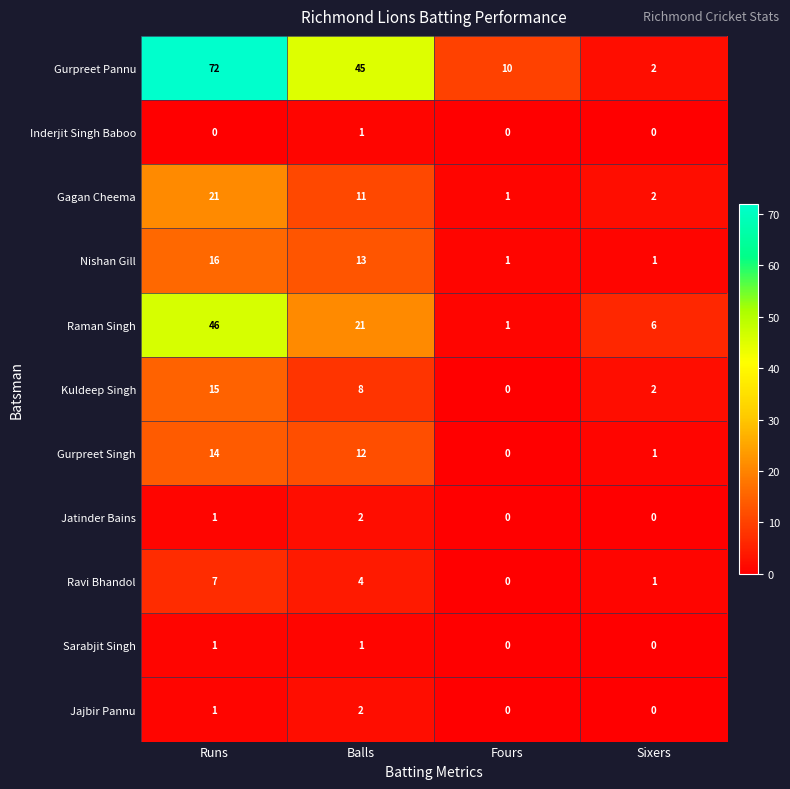

Which series has the largest total across all categories?

Gurpreet Pannu